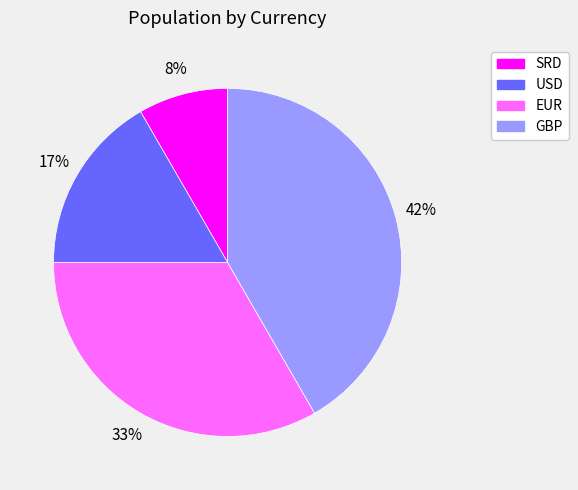

How many segments does this pie chart have?

4